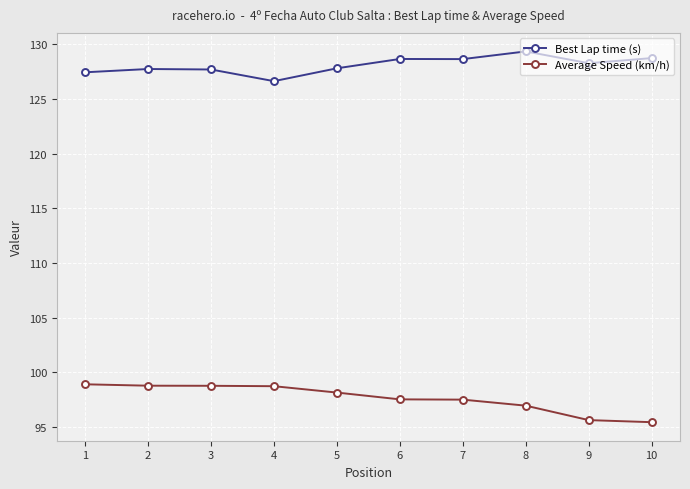

What is the greatest value displayed?

129.3